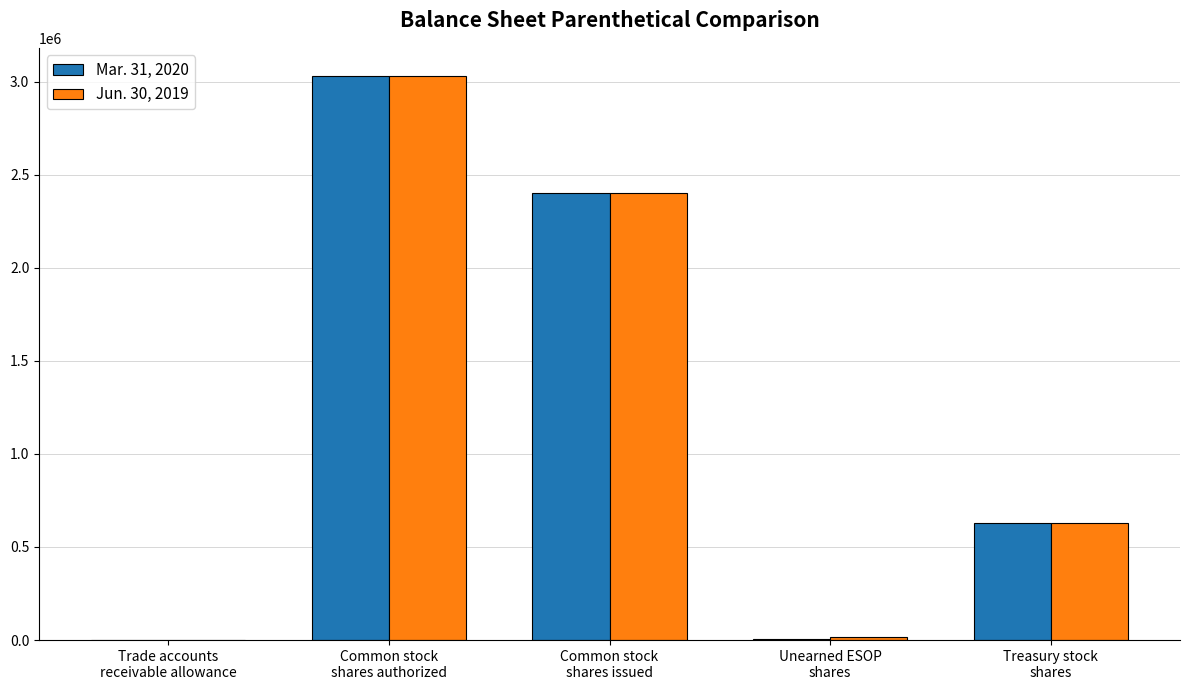

What are all the series names shown in the legend?

Mar. 31, 2020, Jun. 30, 2019